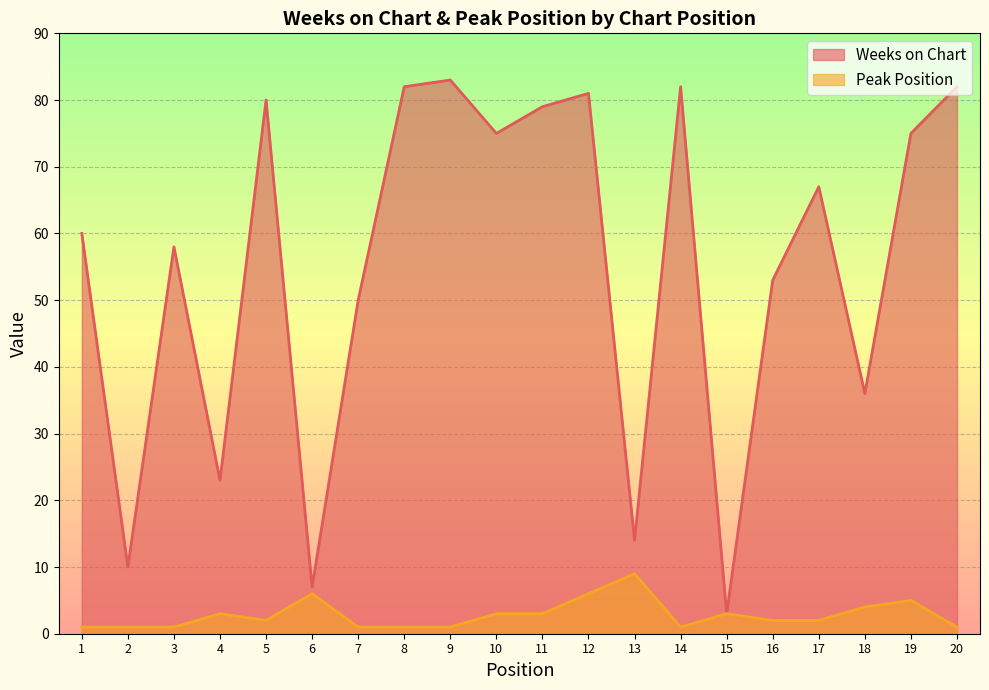

What is the lowest value of the Weeks on Chart series?

3